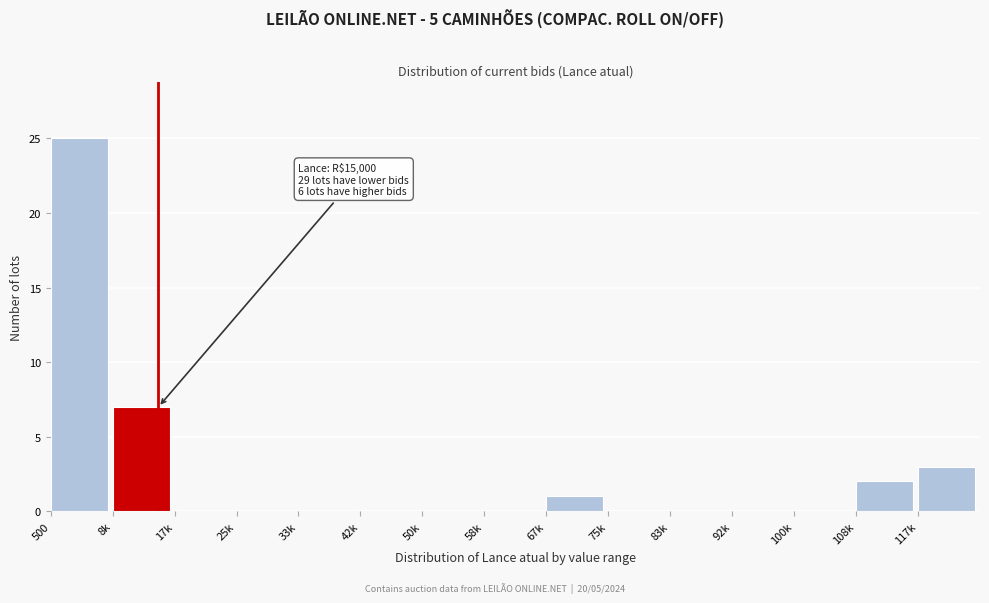

Reading left to right, transcribe all the data shown in this chart.

500=25	8k=7	17k=0	25k=0	33k=0	42k=0	50k=0	58k=0	67k=1	75k=0	83k=0	92k=0	100k=0	108k=2	117k=3